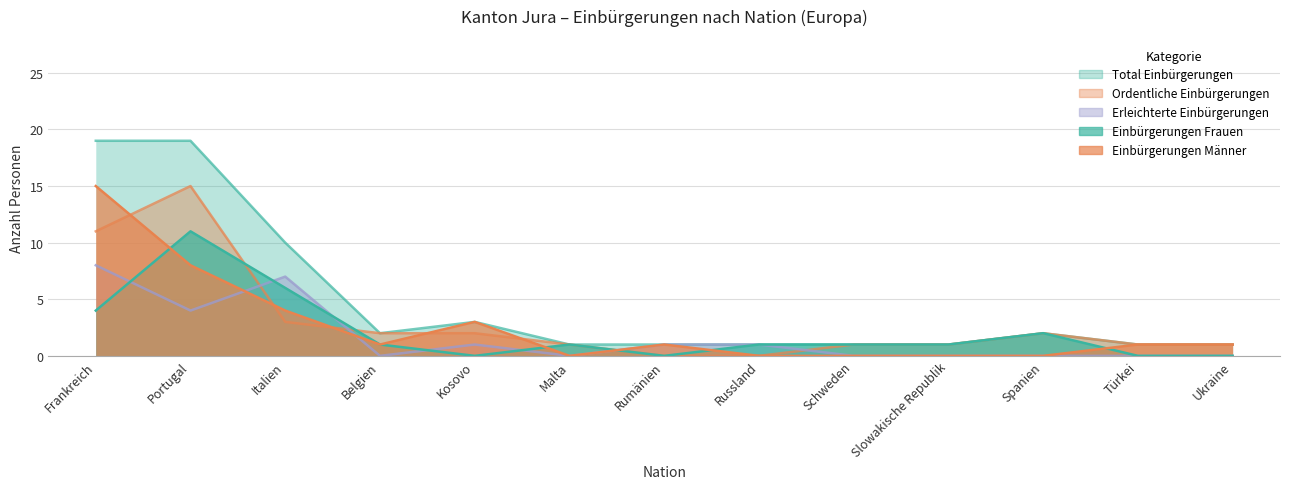

What is the total value across all series at Schweden?

3